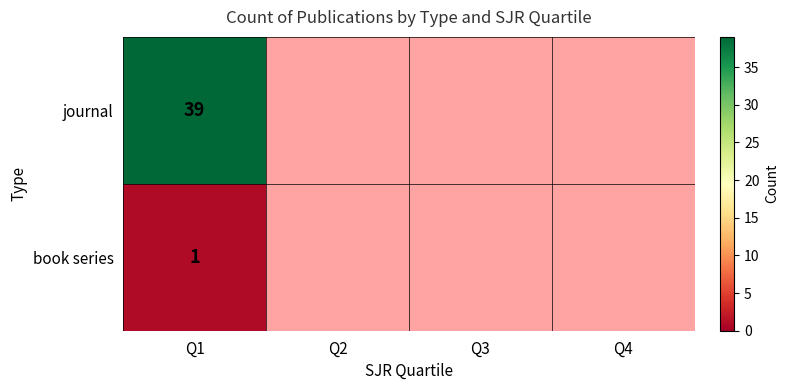

What is the spread (max minus min) of values at Q1?

38